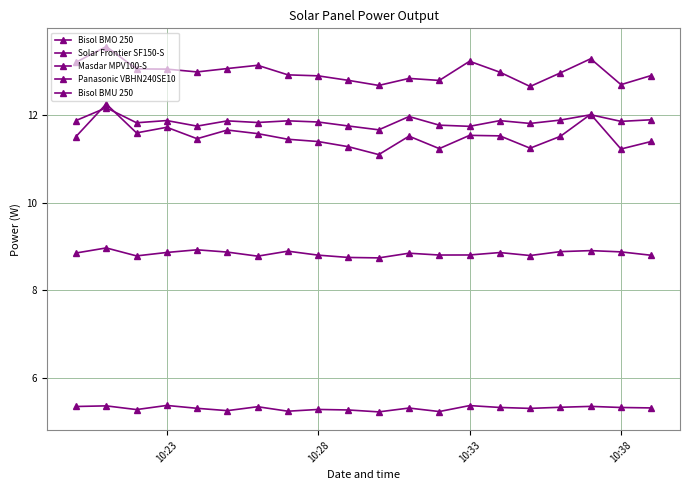

Where is the first local minimum for Solar Frontier SF150-S?

10:33